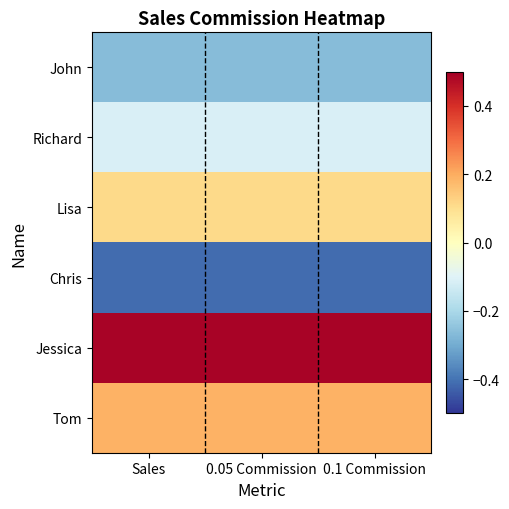

How many distinct data groups are displayed?

6